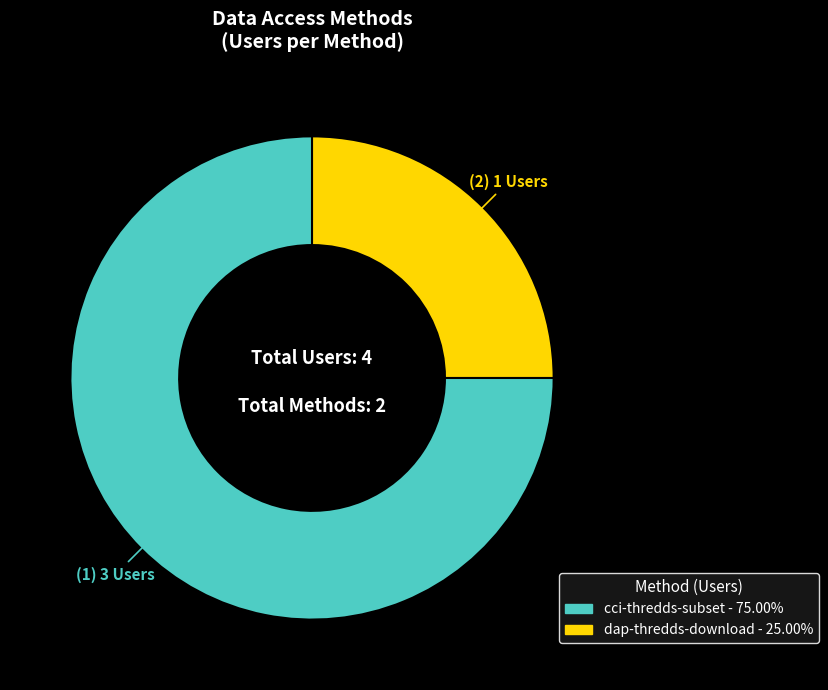

Is the sum of dap-thredds-download and cci-thredds-subset greater than half?

Yes